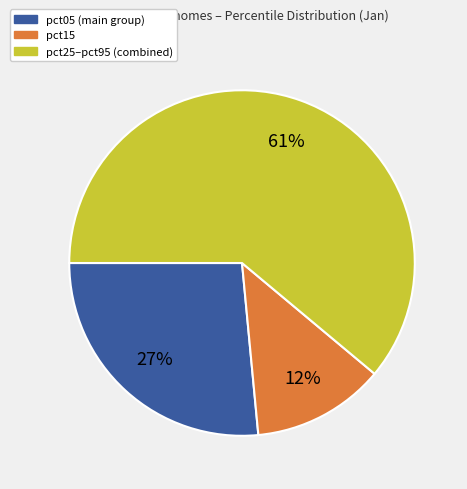

To the nearest percent, what is the average slice percentage?

33%